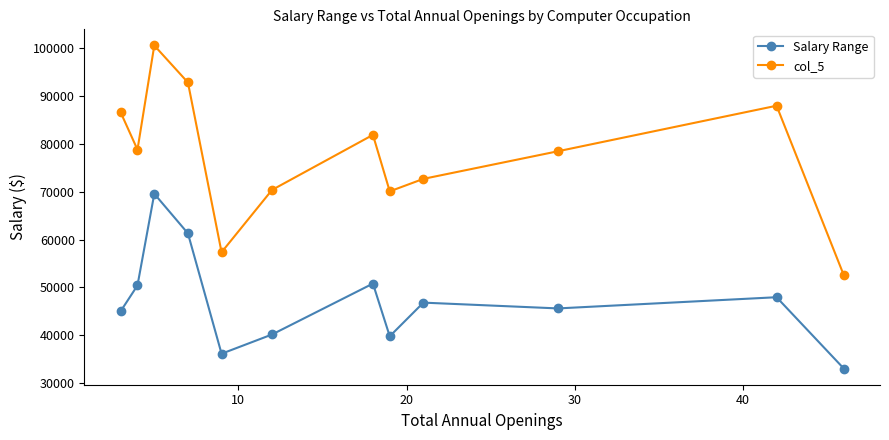

Which series has the largest range (max minus min)?

col_5